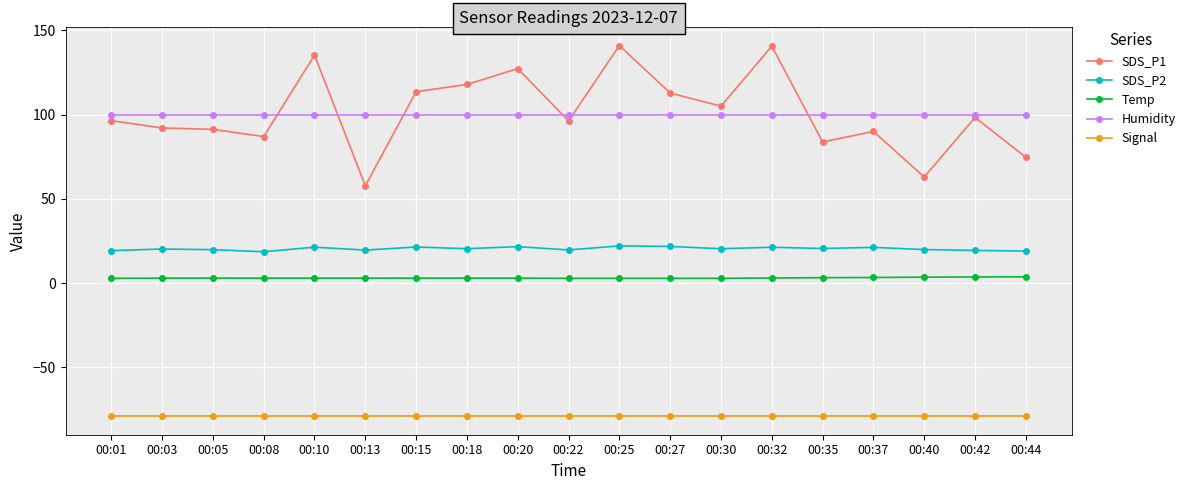

Does the chart have visible grid lines?

Yes